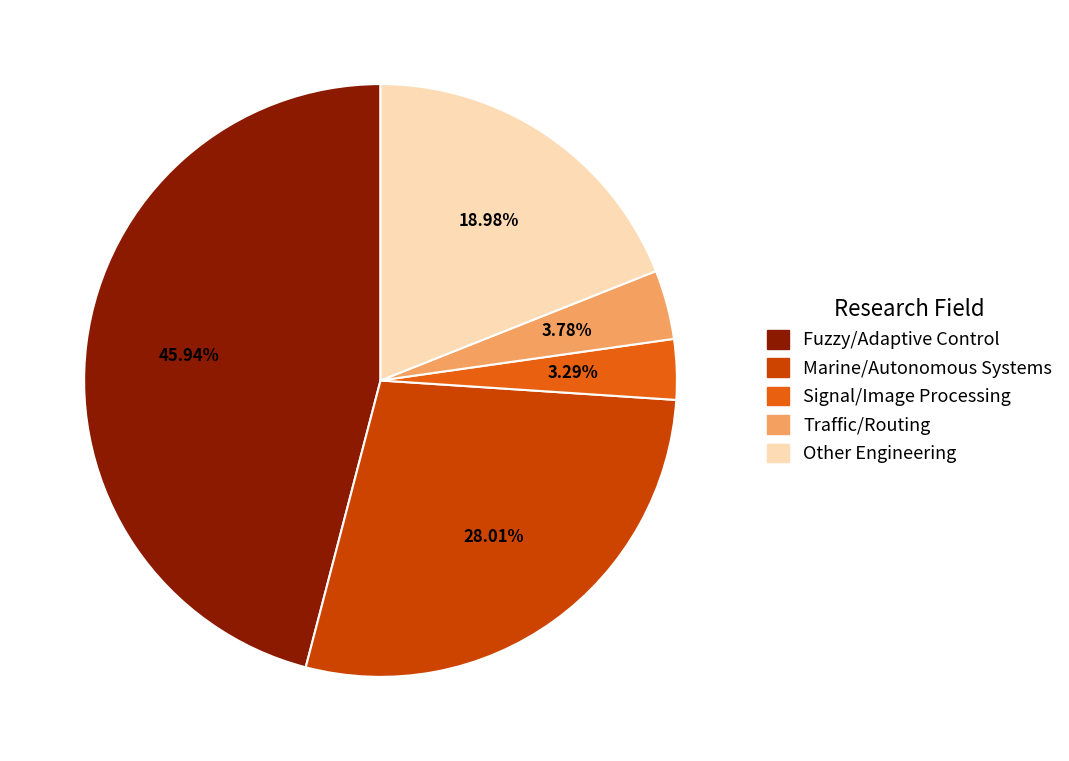

Does any single category account for the majority?

No